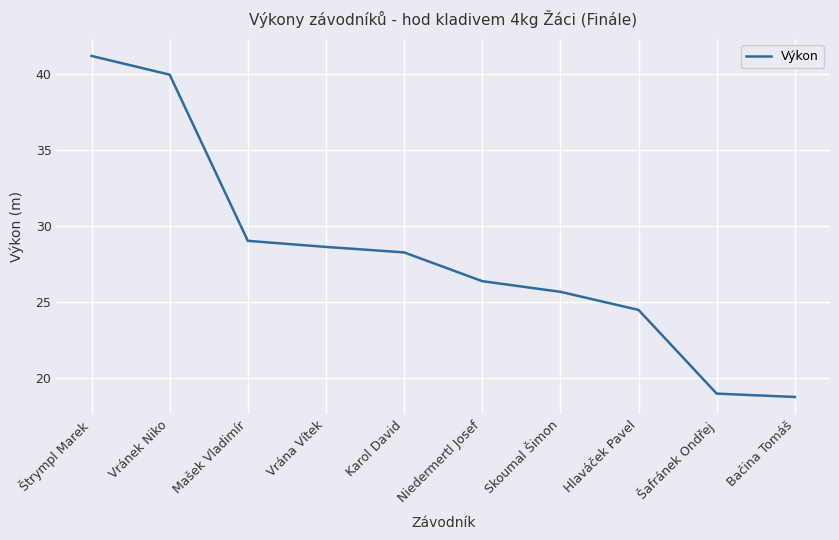

What is the sum of all values?

281.5